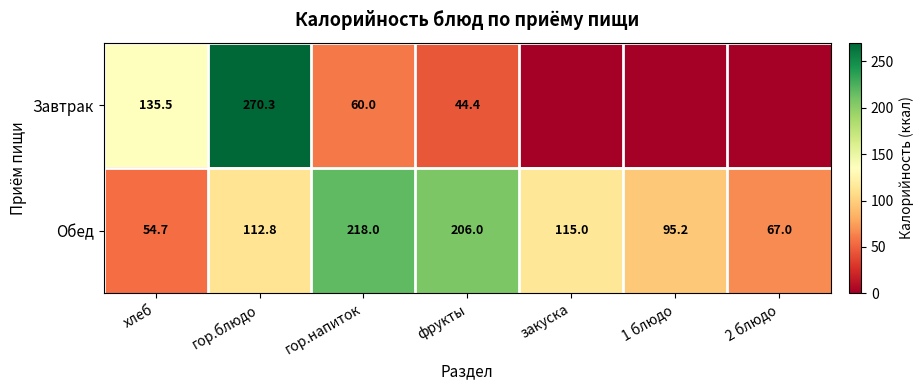

At which label does Обед reach its minimum?

хлеб